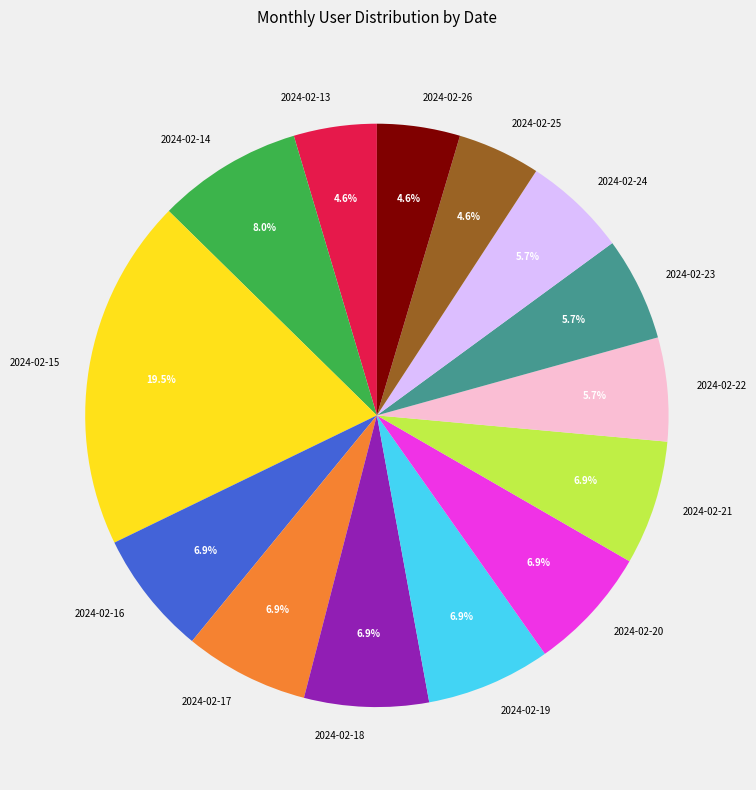

What is the largest slice in the pie chart?

2024-02-15